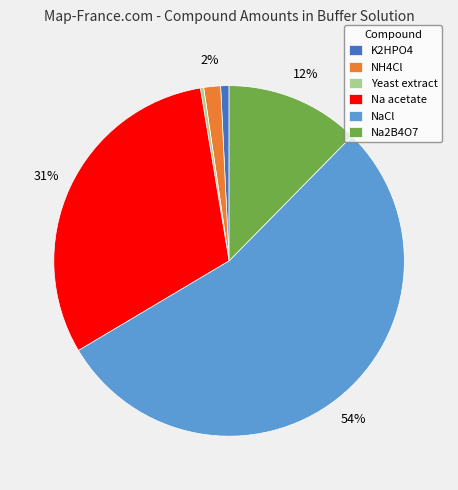

To the nearest percent, what is the average slice percentage?

17%